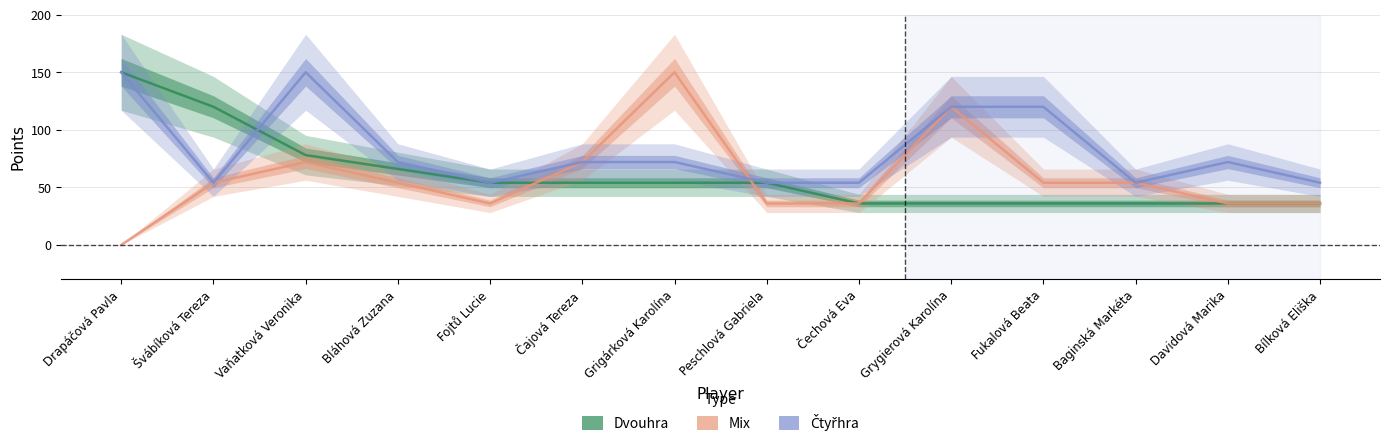

Rank the series by their maximum value, from lowest to highest.

Dvouhra, Mix, Čtyřhra